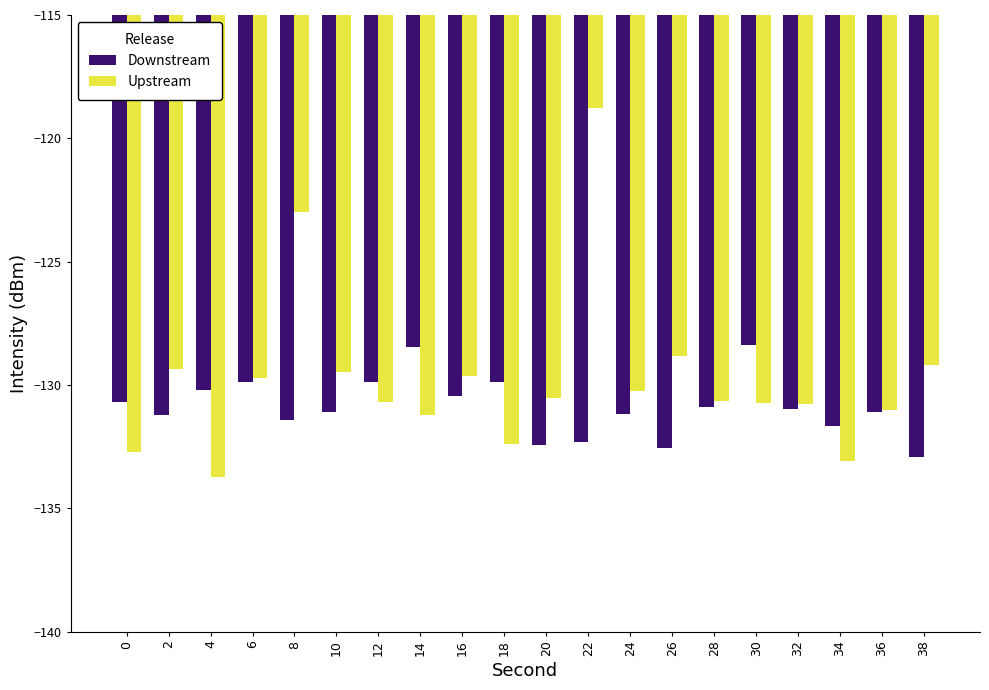

True or false: Upstream has a value of -56.5 at 0.

False